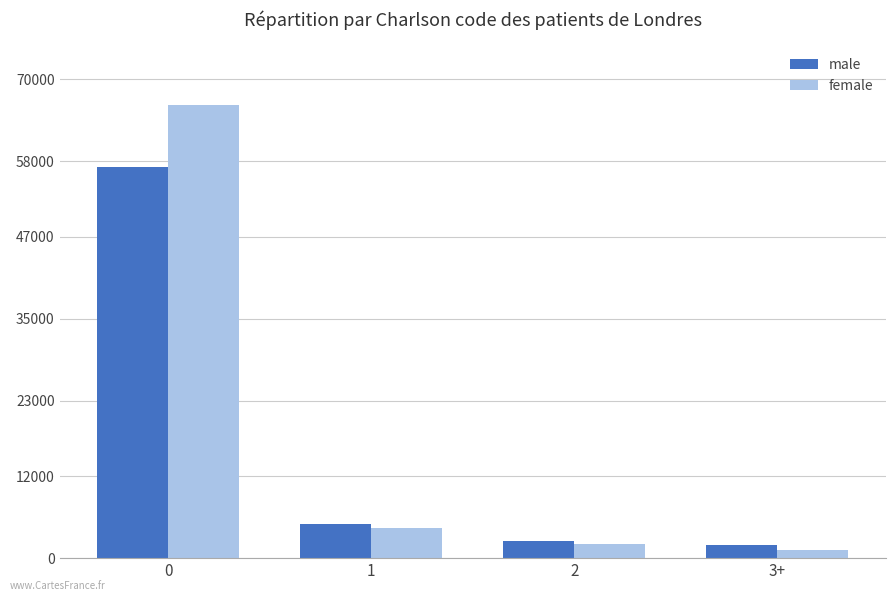

True or false: female has a value of 4438 at 1.

True